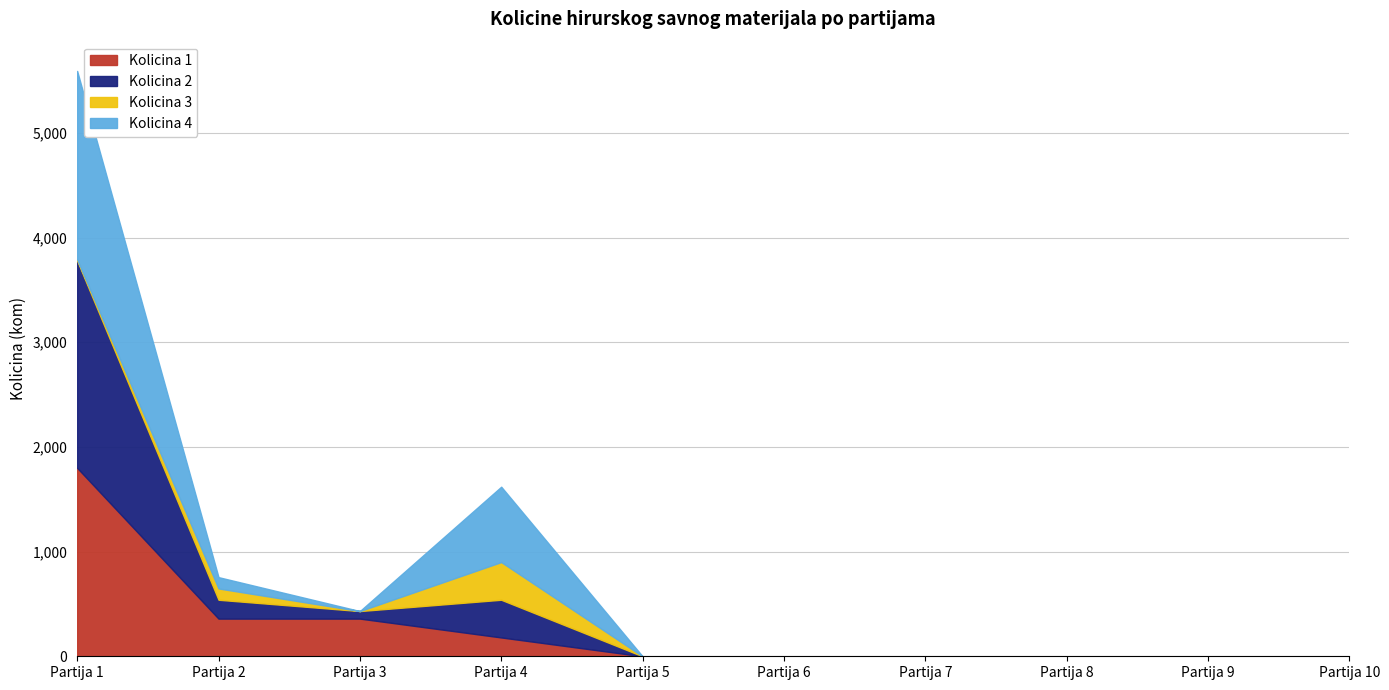

At which category does Kolicina 2 reach its first local valley?

Partija 3